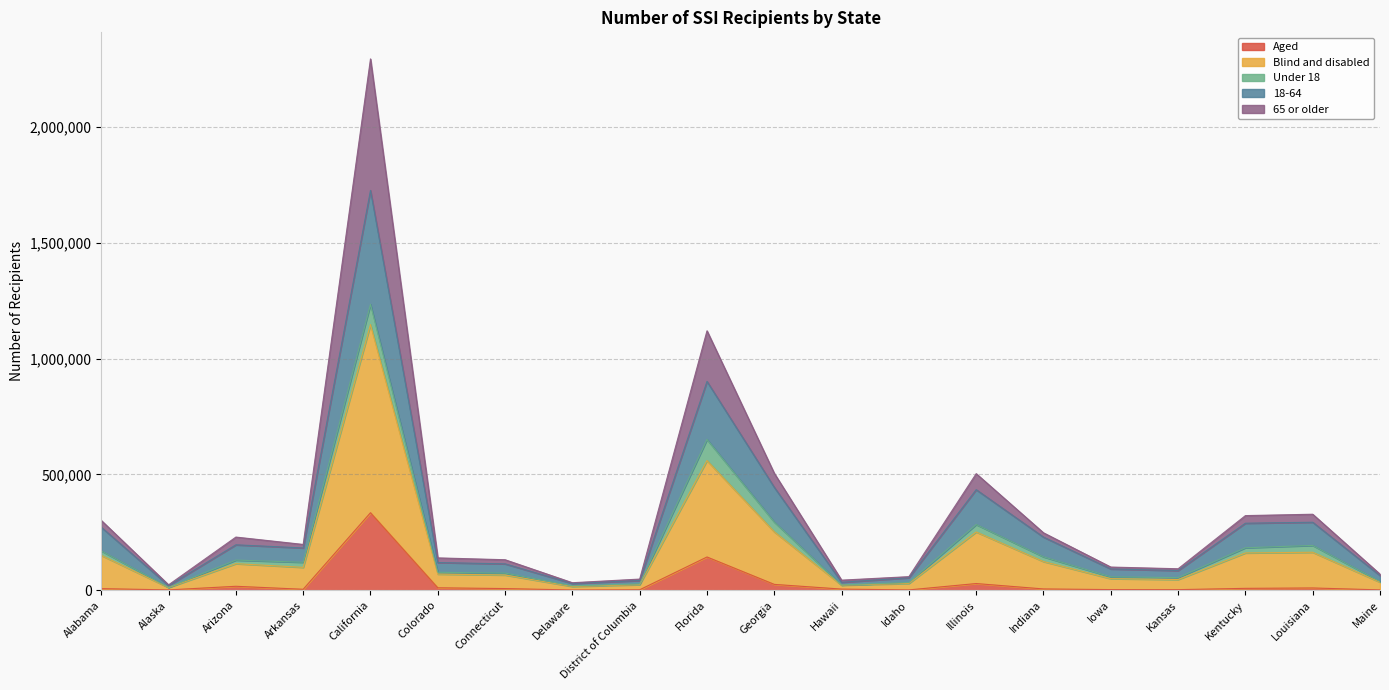

At which category is the sum across all series the highest?

California